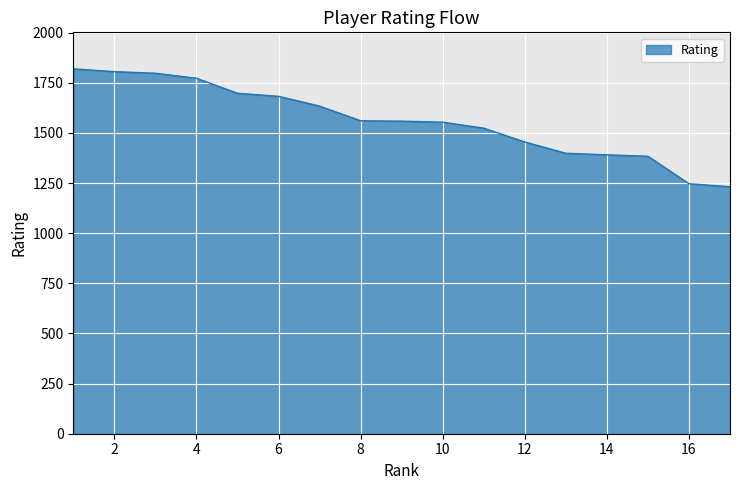

What is the minimum value shown in the chart?

1232